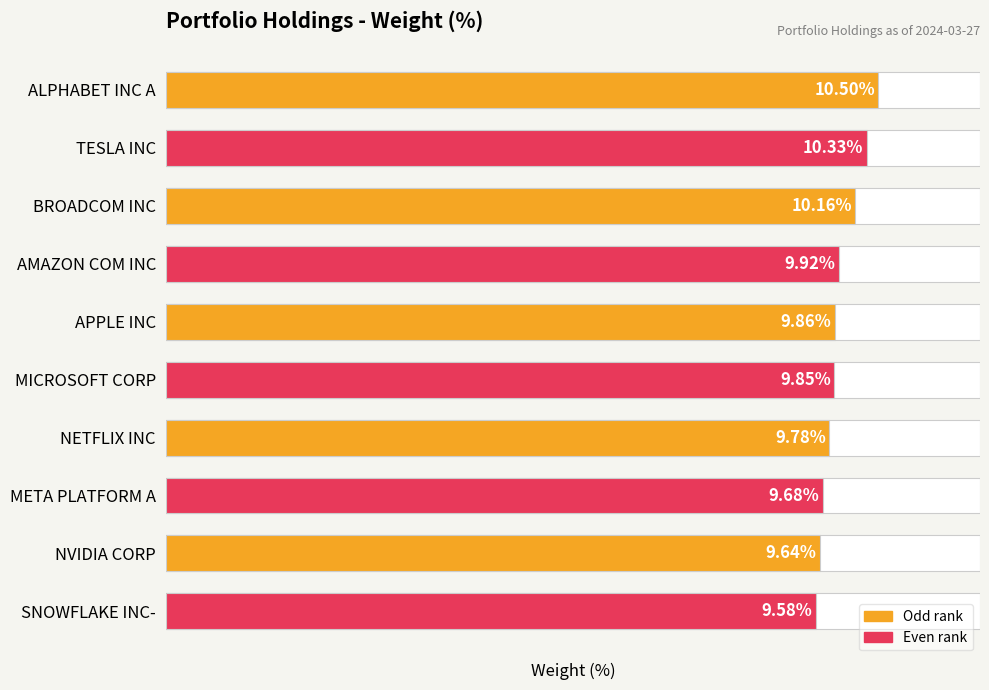

What is the approximate value at SNOWFLAKE INC-?

9.6